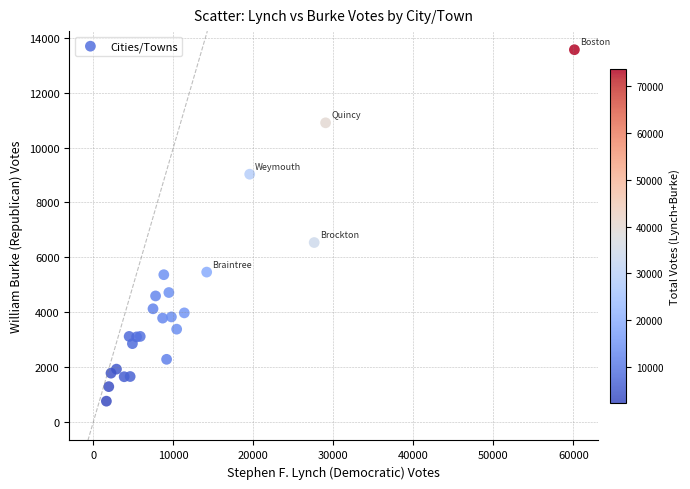

What Y value in the scatter plot is closest to 7161?

6538